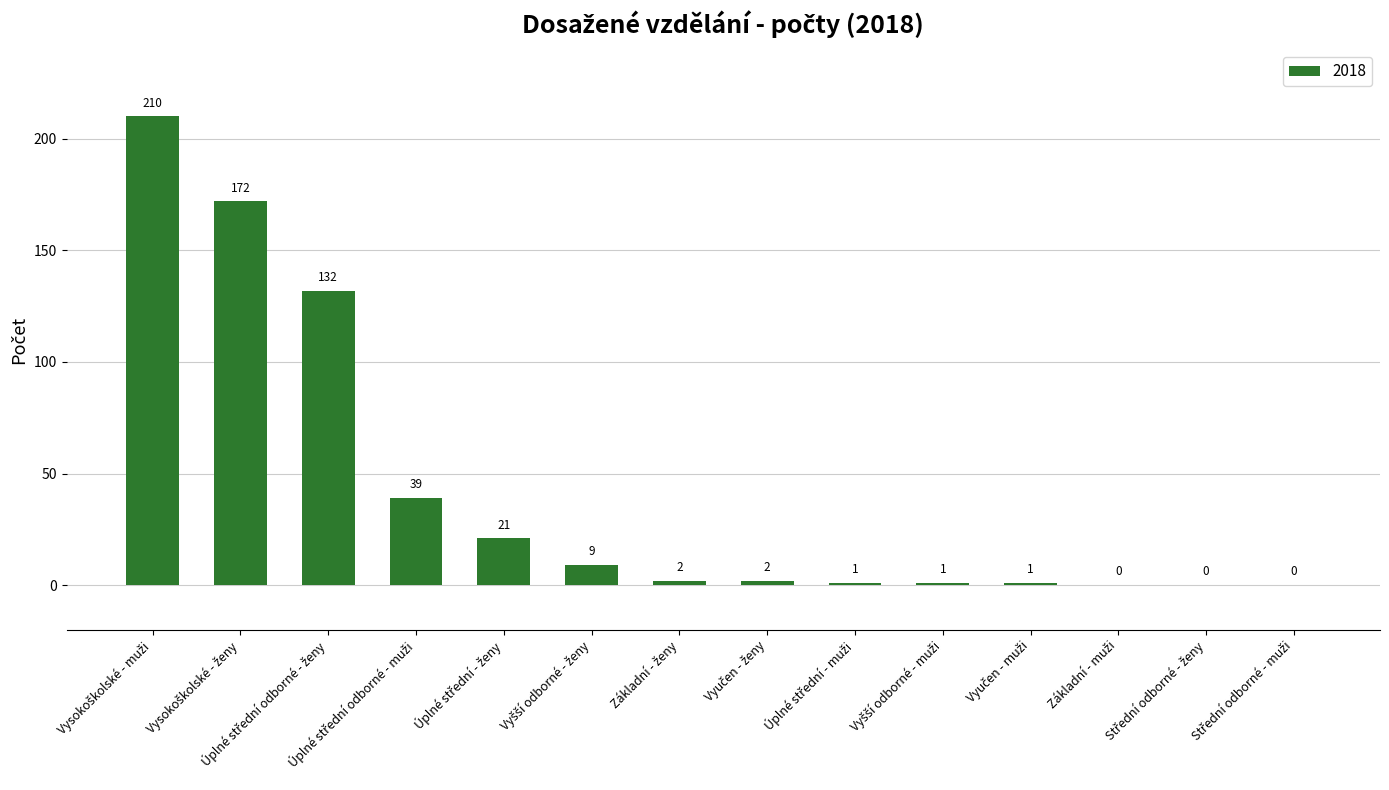

What is the maximum value shown in the chart?

210